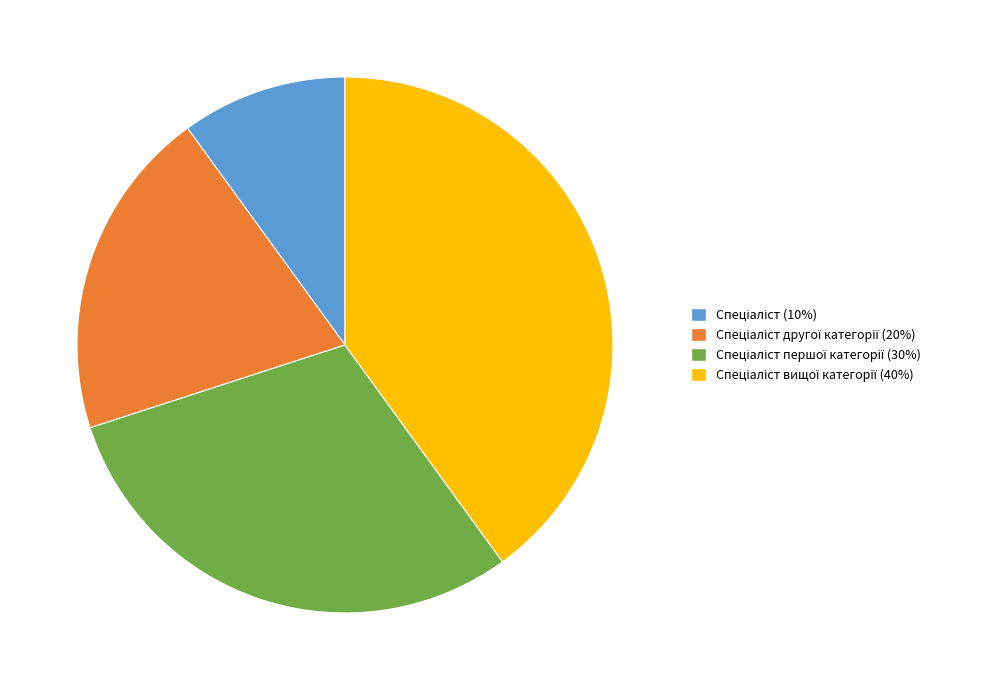

Does any single category account for the majority?

No